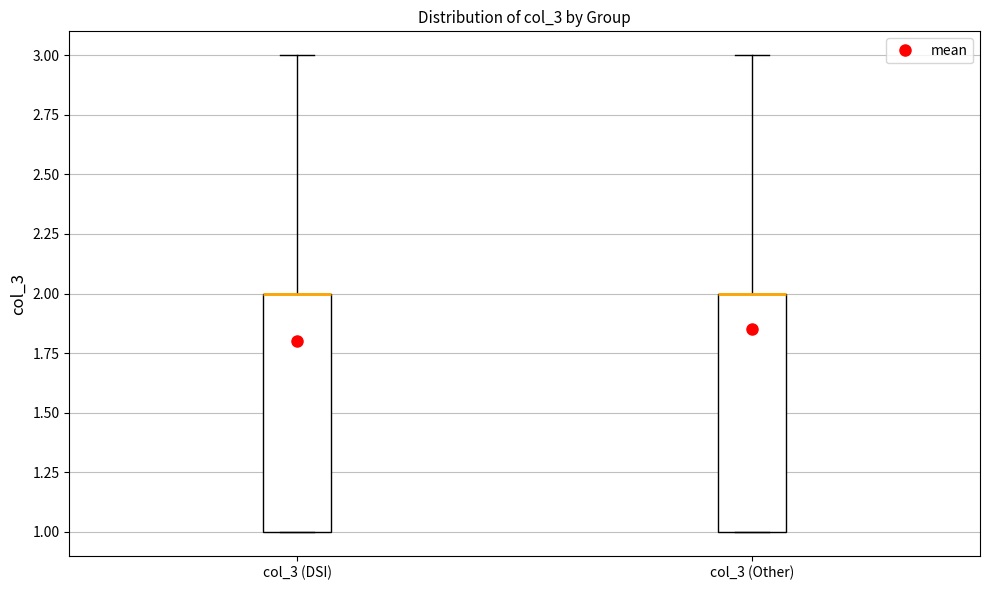

Reading left to right, transcribe this box plot: for each box, give where its median line is, the range the box spans, and where its two whiskers end, as read against the y-axis. The values are not printed on the chart, so give them approximately, as read against the axis.

col_3 (DSI): median 2 (drawn on the box's upper edge), box 1 to 2, whiskers 1 to 3
col_3 (Other): median 2 (drawn on the box's upper edge), box 1 to 2, whiskers 1 to 3